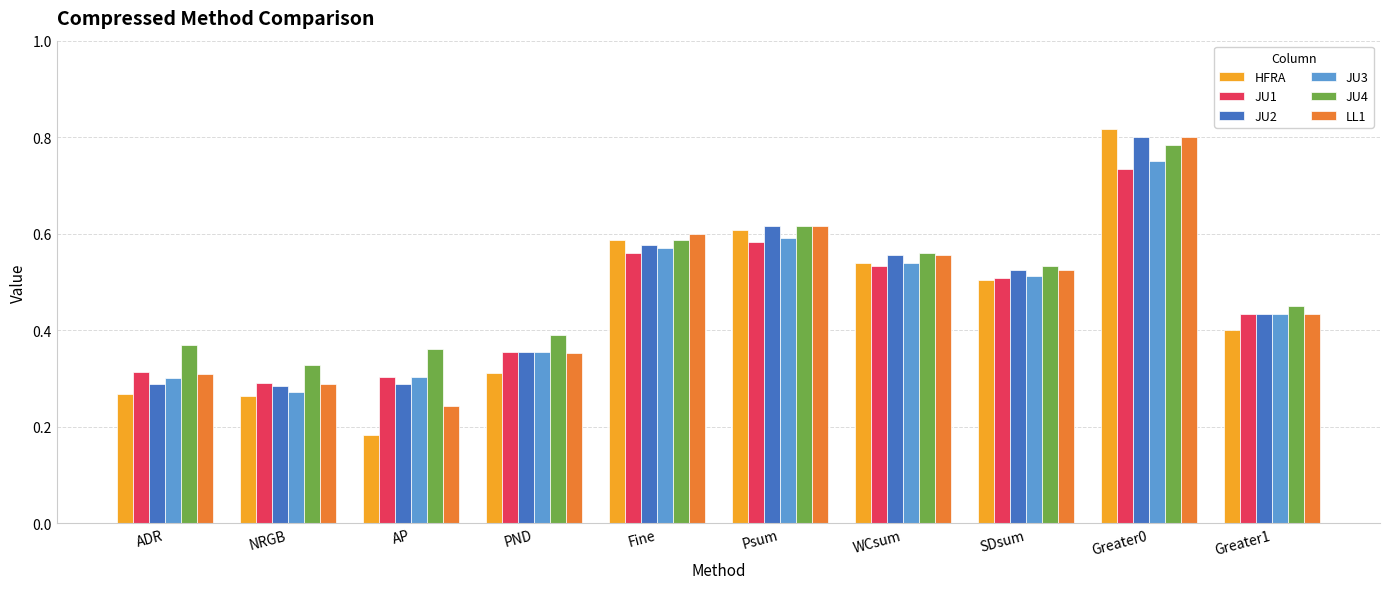

What is the label of the 8th bar from the left?

SDsum